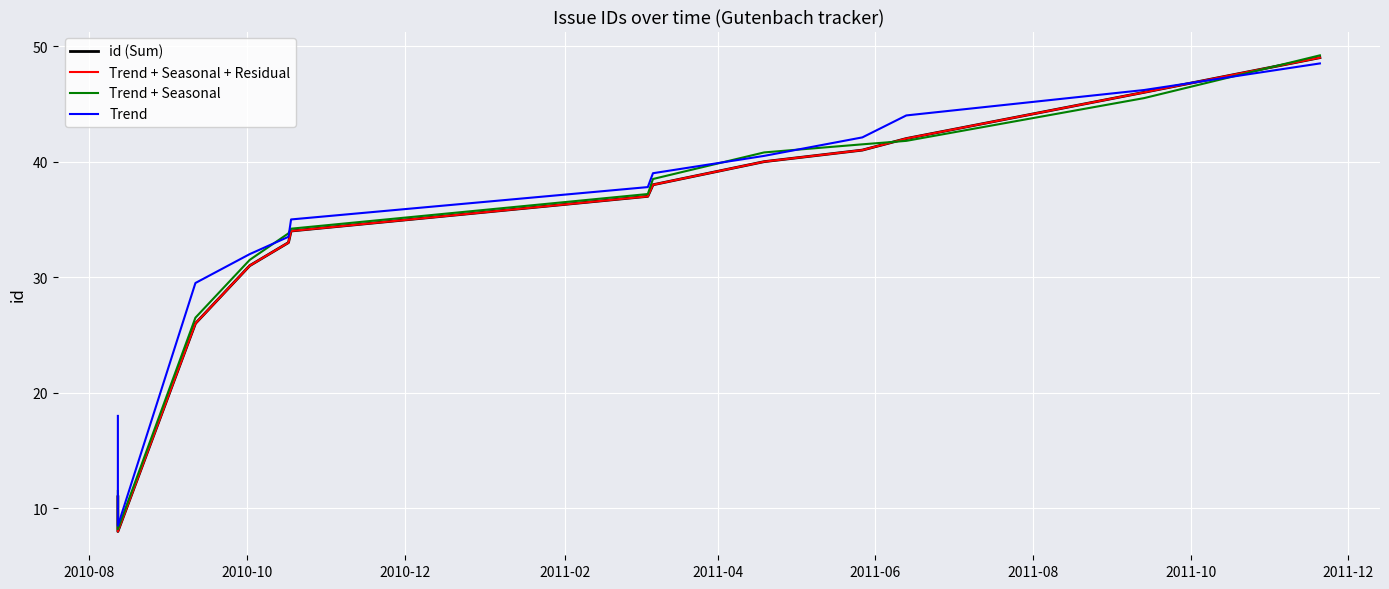

How many data points in id (Sum) are less than 37?

6